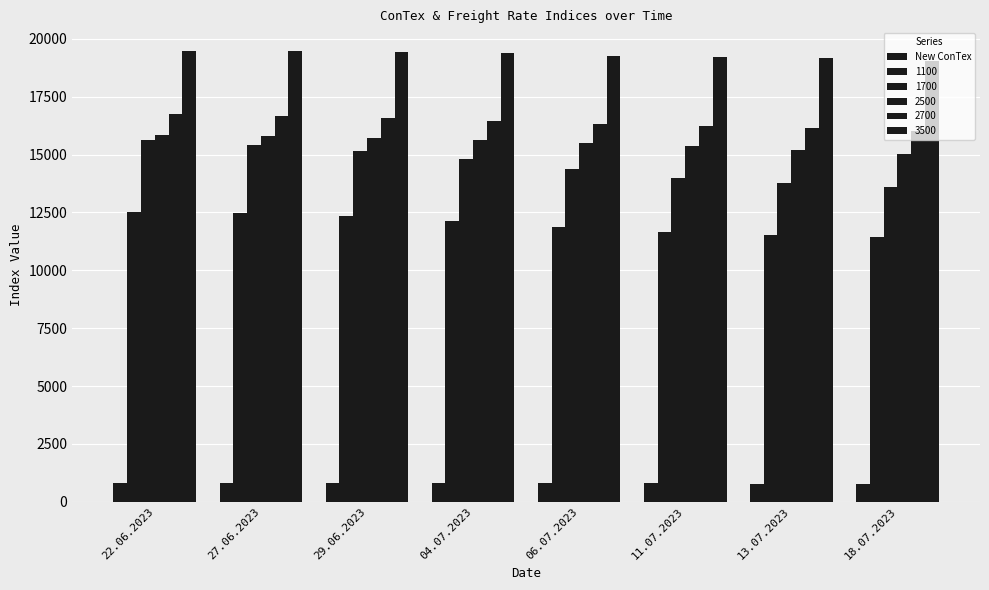

How many bars are there in each group?

6